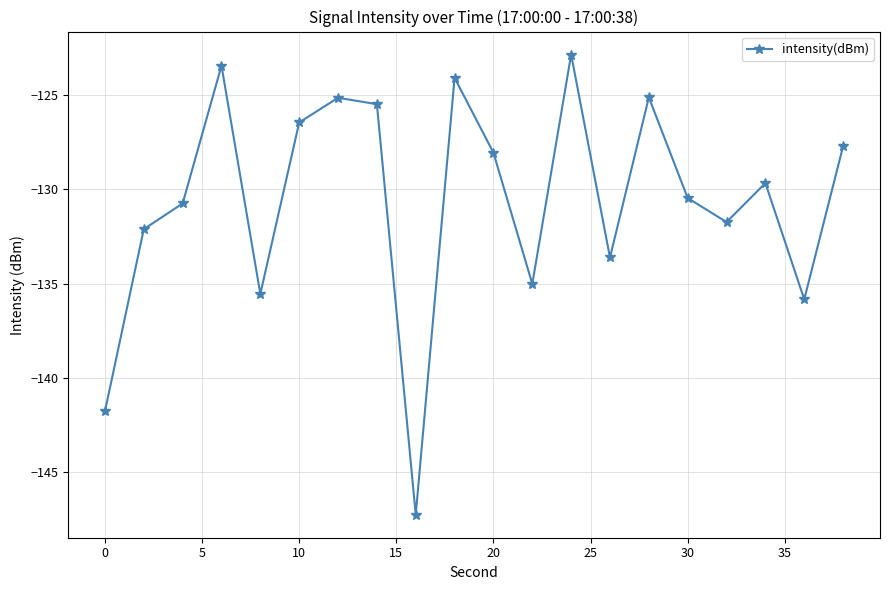

How many points are higher than both their immediate neighbors (excluding endpoints)?

6